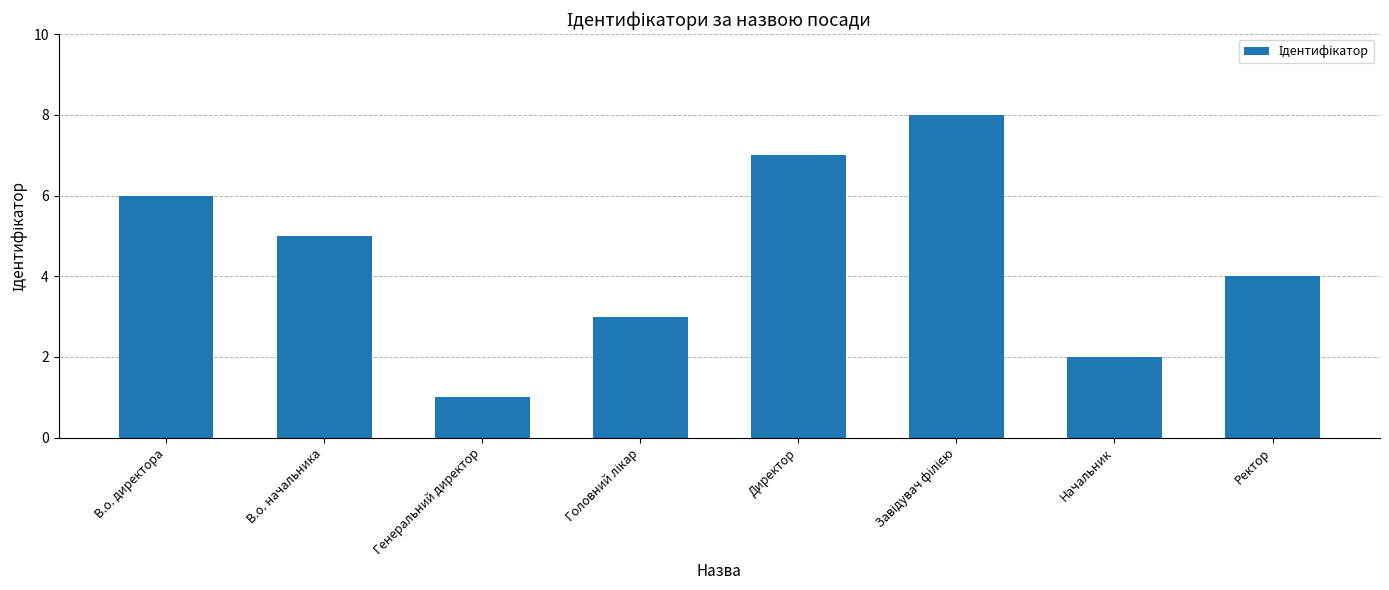

At which label is the value closest to 4?

Ректор